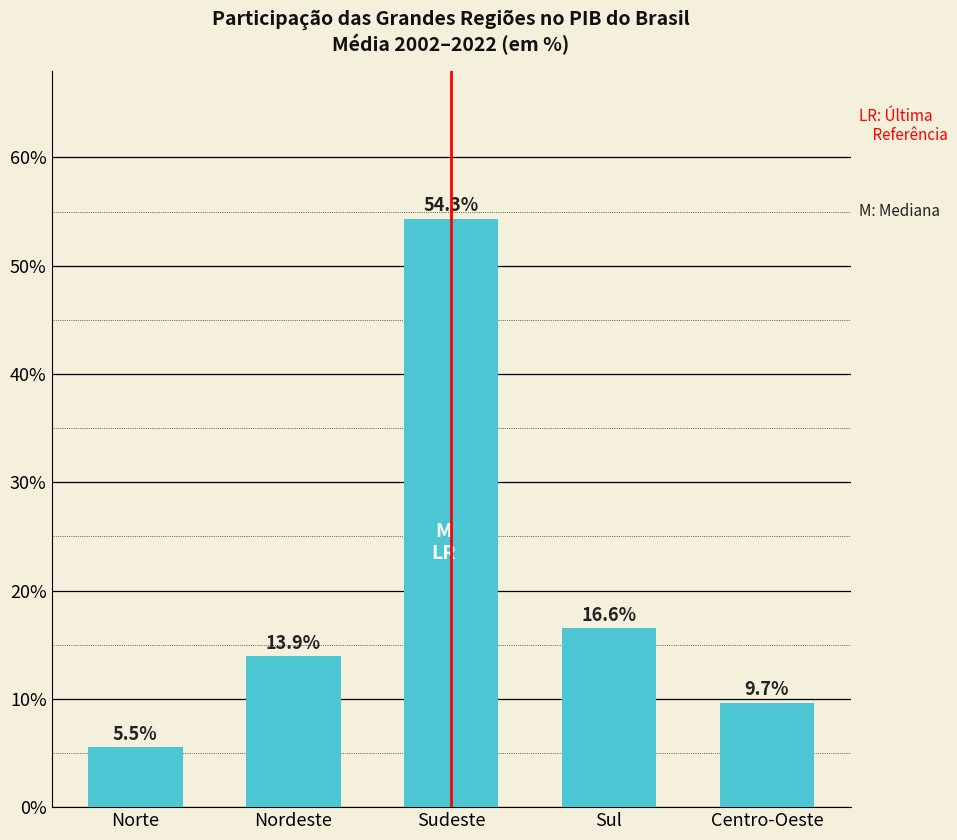

Reading left to right, transcribe all the data shown in this chart.

5.5	13.9	54.3	16.6	9.7